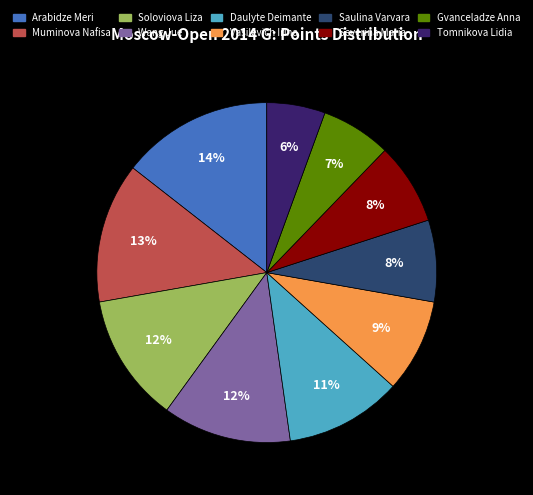

Combined, do Saulina Varvara and Vasilevich Irina account for over 50%?

No